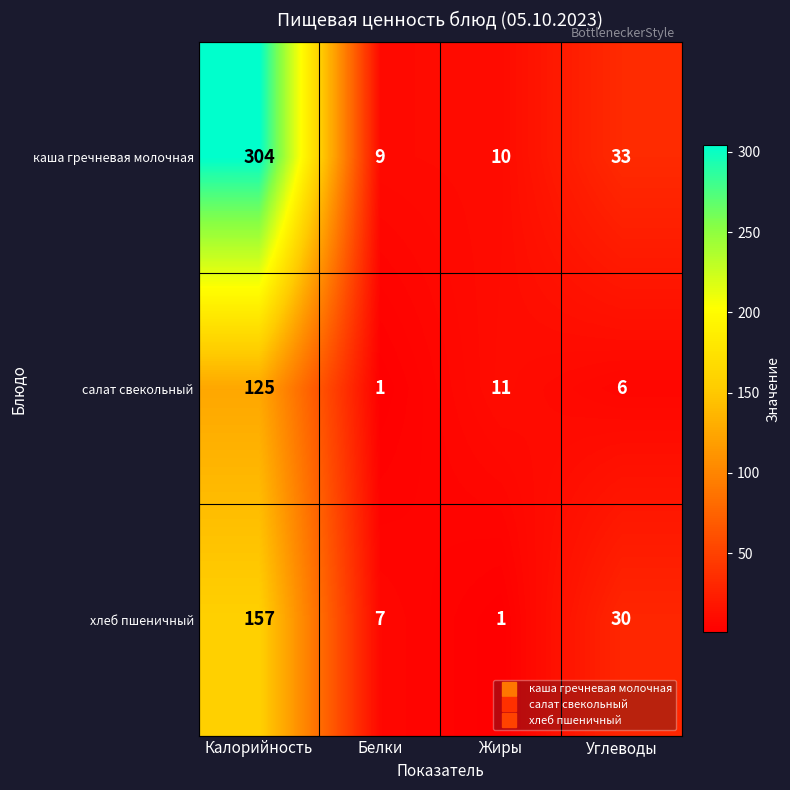

How many values in the салат свекольный series are below 11?

2